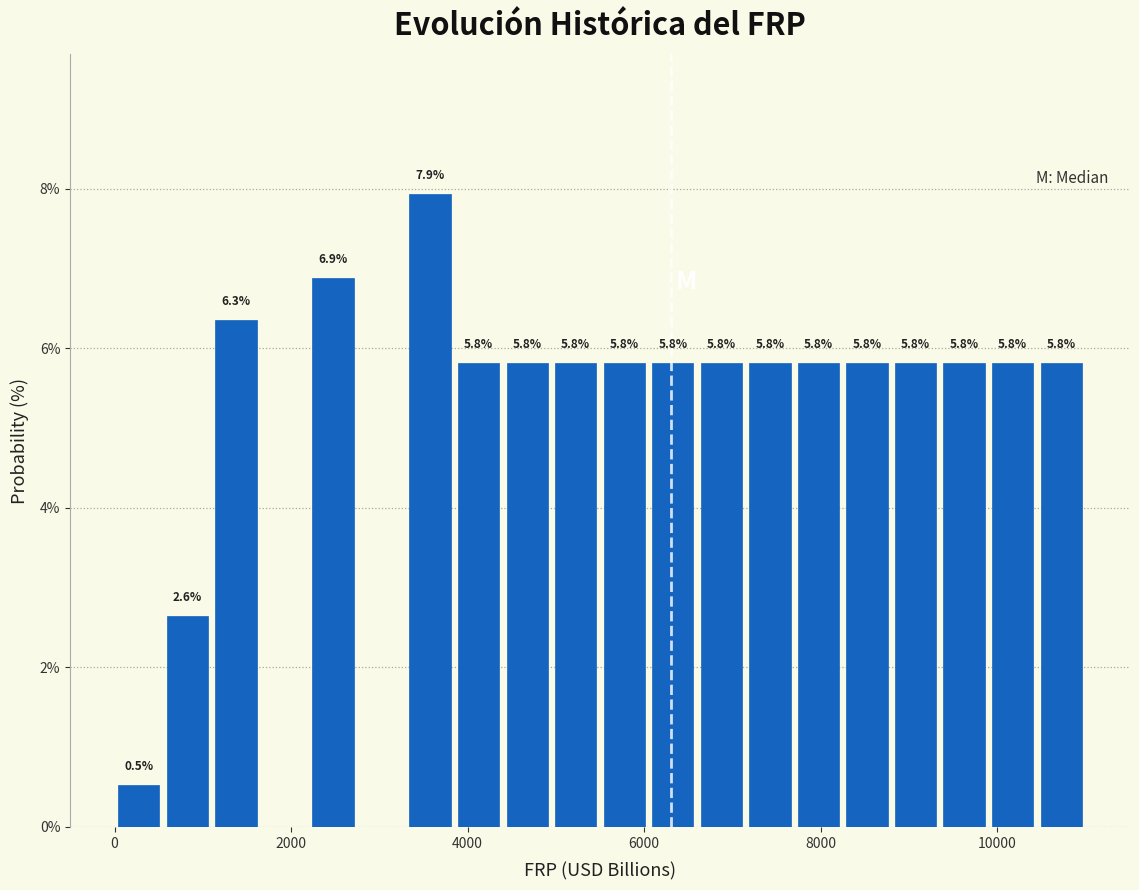

Around what value on the x-axis is the tallest bar? Give the approximate position of its centre, as read against the axis.

3600